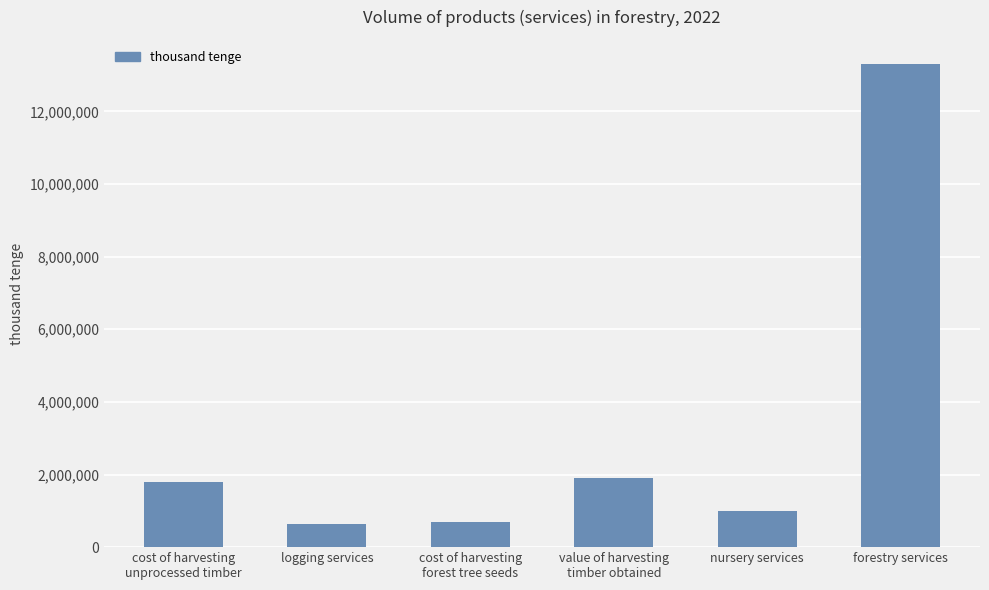

What is the difference between the values at cost of harvesting
forest tree seeds and forestry services?

12624770